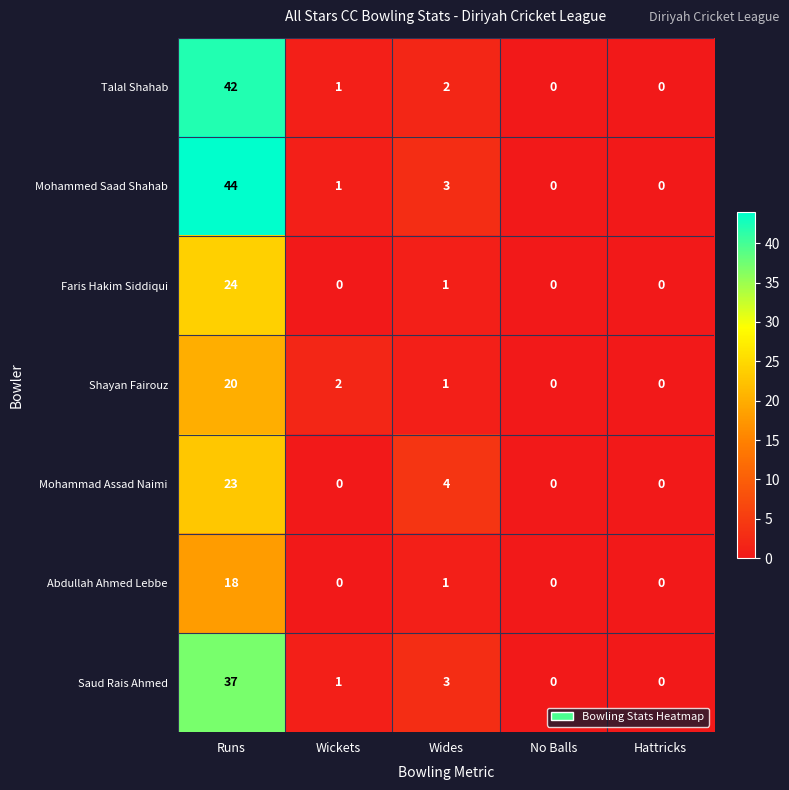

What is the sum of all Abdullah Ahmed Lebbe values?

19